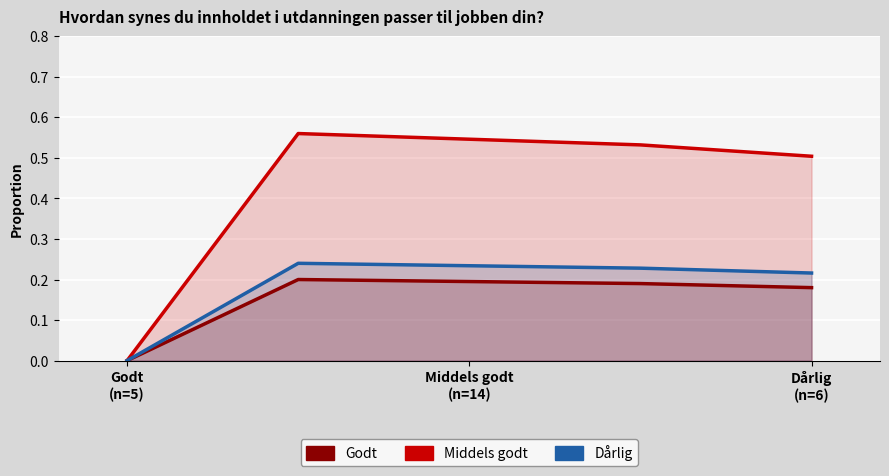

Does the chart display data point markers on the line(s)?

No